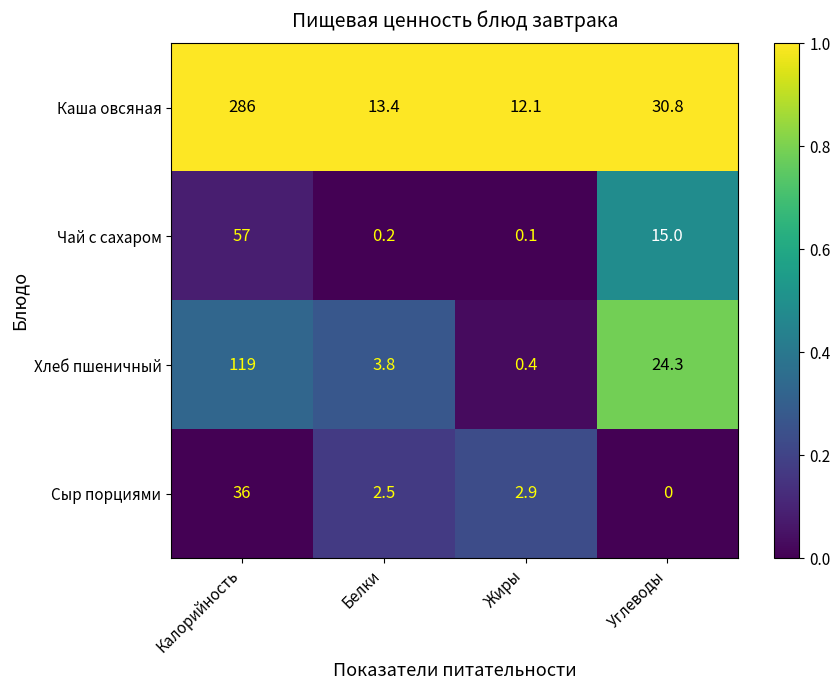

What is the difference between the maximum and minimum values in the Чай с сахаром series?

56.9